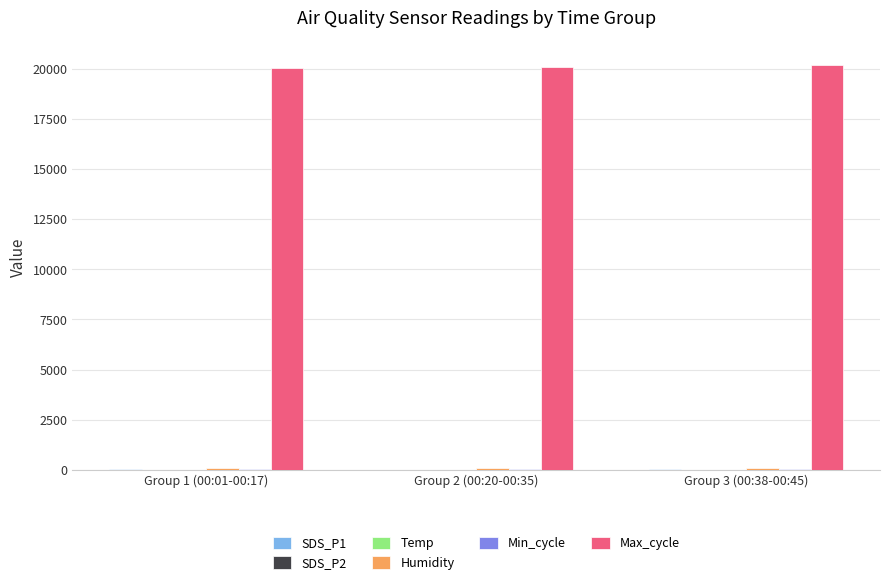

Which series has the largest total across all categories?

Max_cycle